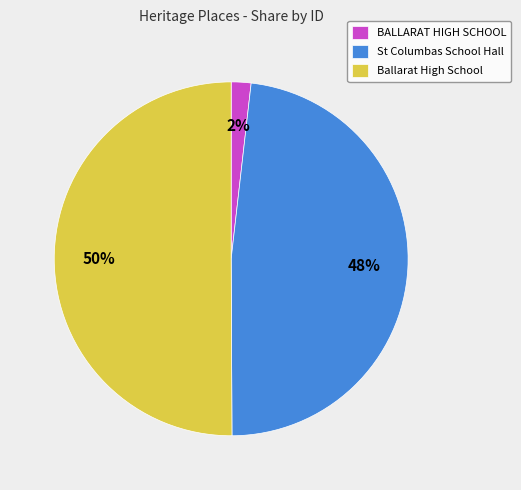

Which slice is the largest?

Ballarat High School